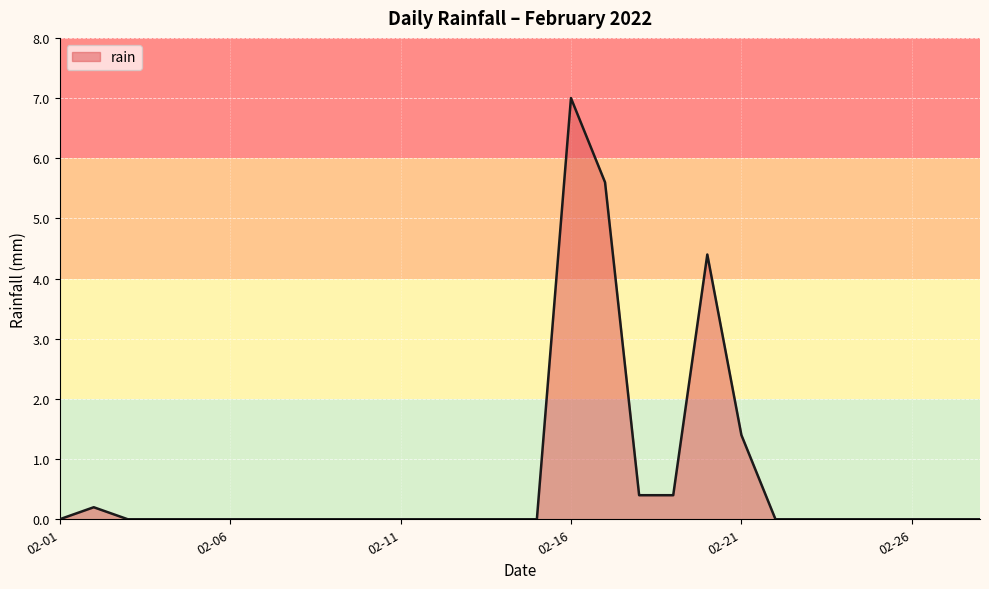

What is the maximum value shown in the chart?

7.0